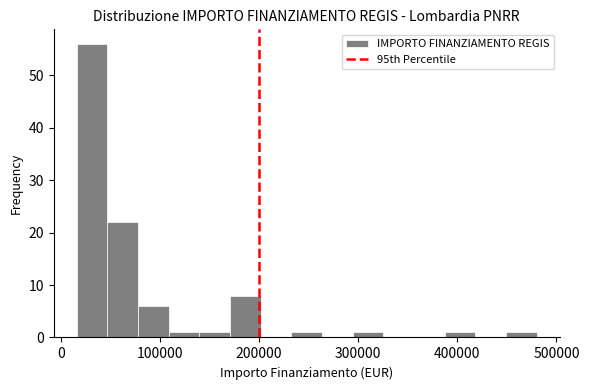

Read against the x-axis, roughly where is the centre of the tallest bar?

30000